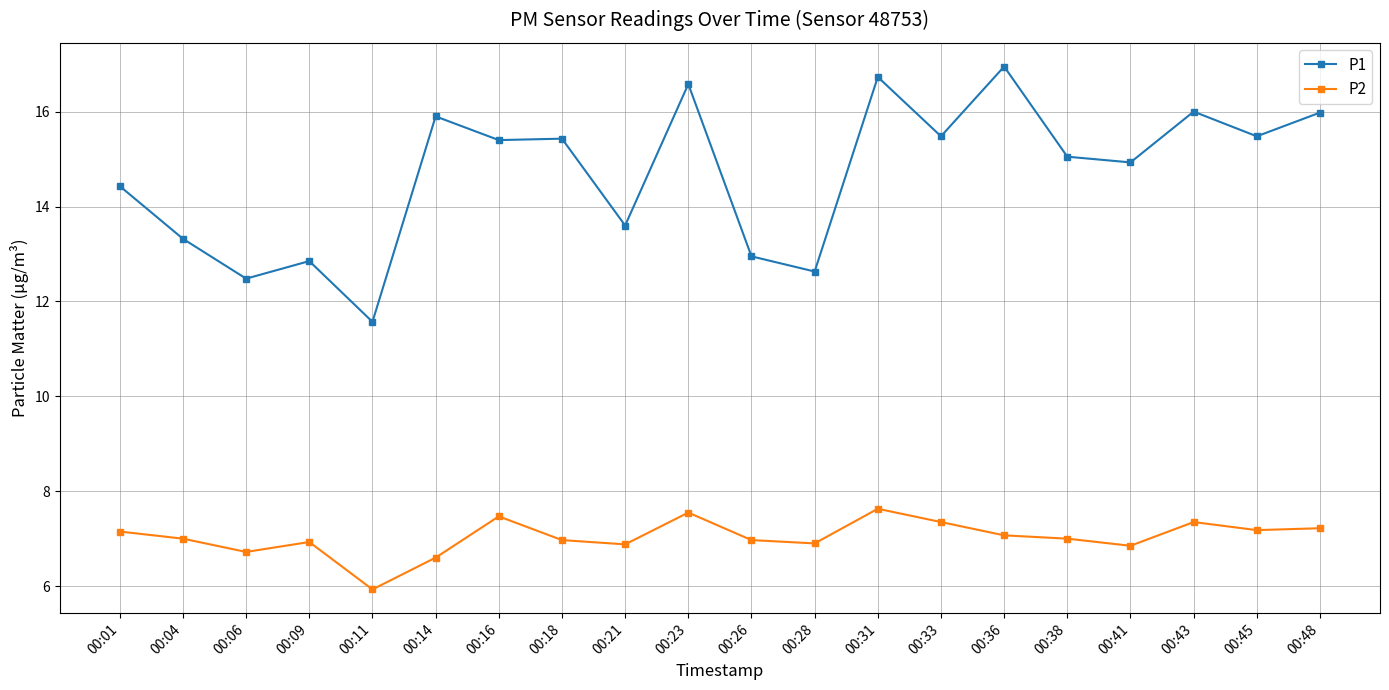

How many lines are shown in the chart?

2